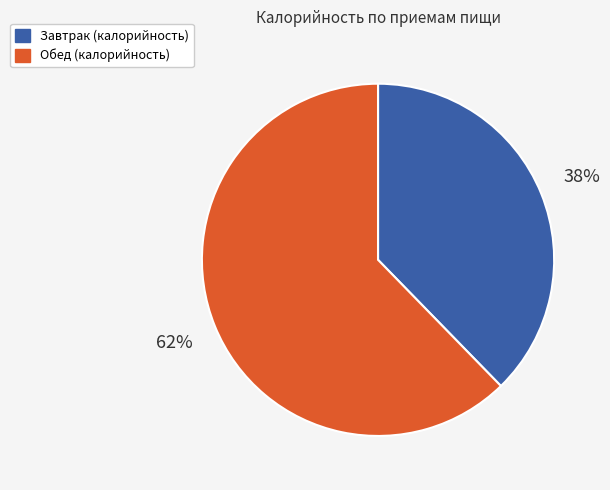

The Завтрак slice represents 43% of the pie. True or false?

False